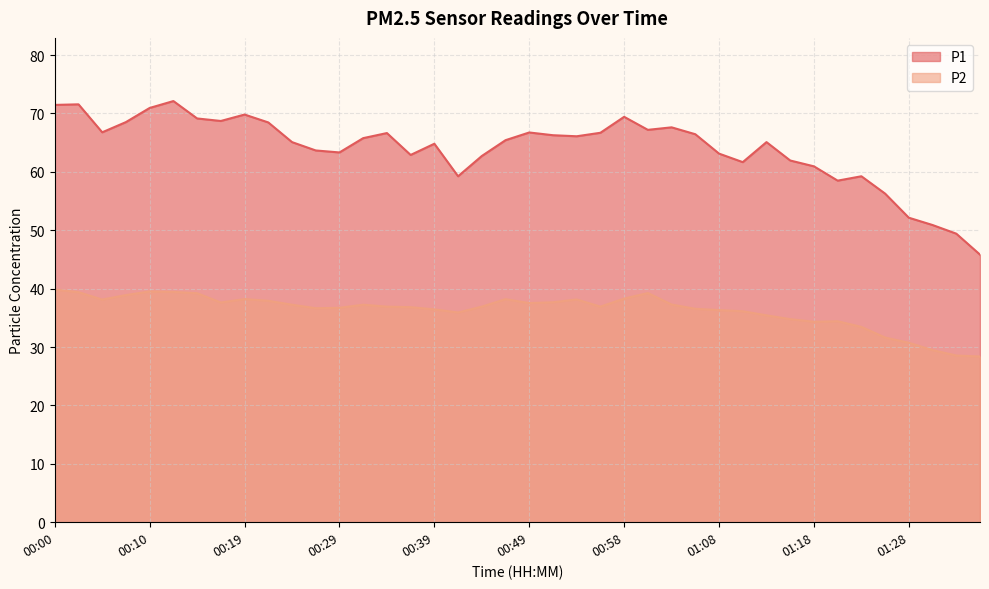

At which category does P2 reach its first local valley?

00:05